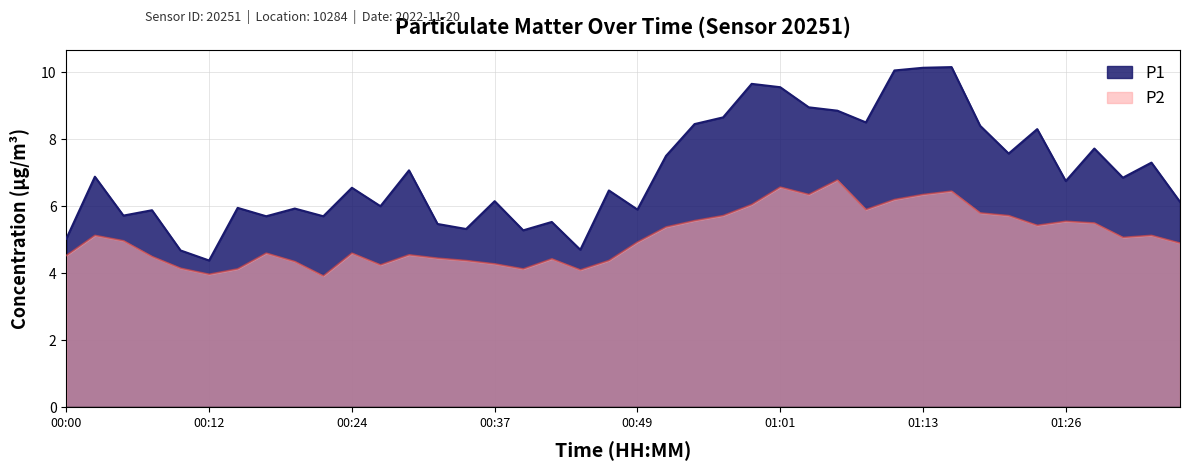

True or false: P1 and P2 intersect in this chart.

False